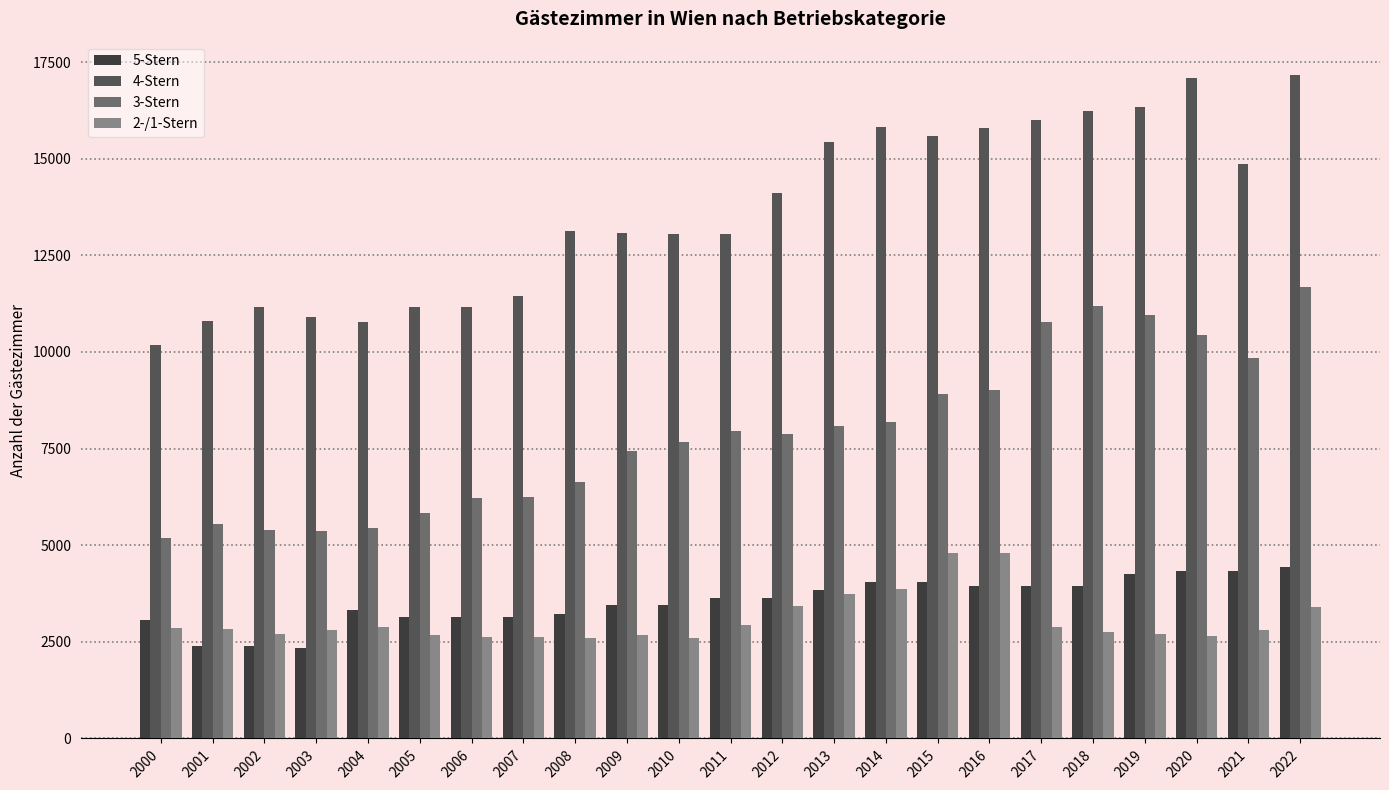

Is it true that 2-/1-Stern equals 4306 at 2007?

False